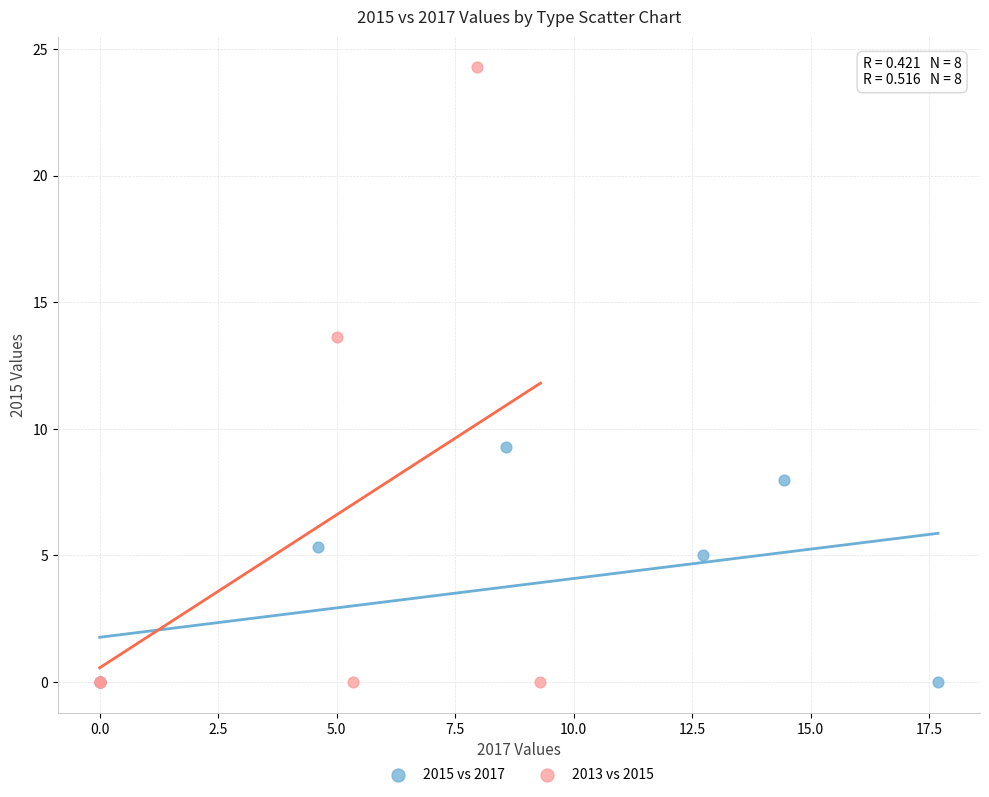

What are all the series names shown in the legend?

2015 vs 2017, 2013 vs 2015